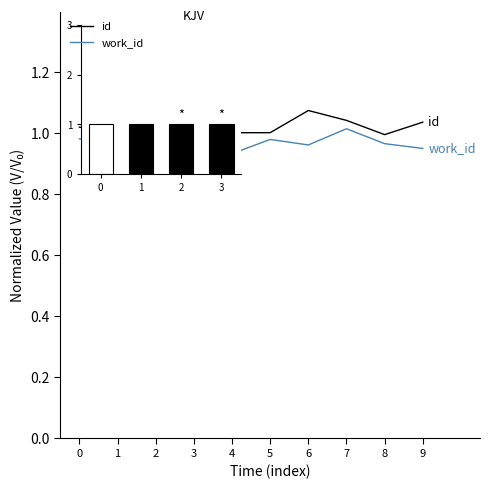

How many lines are shown in the chart?

2